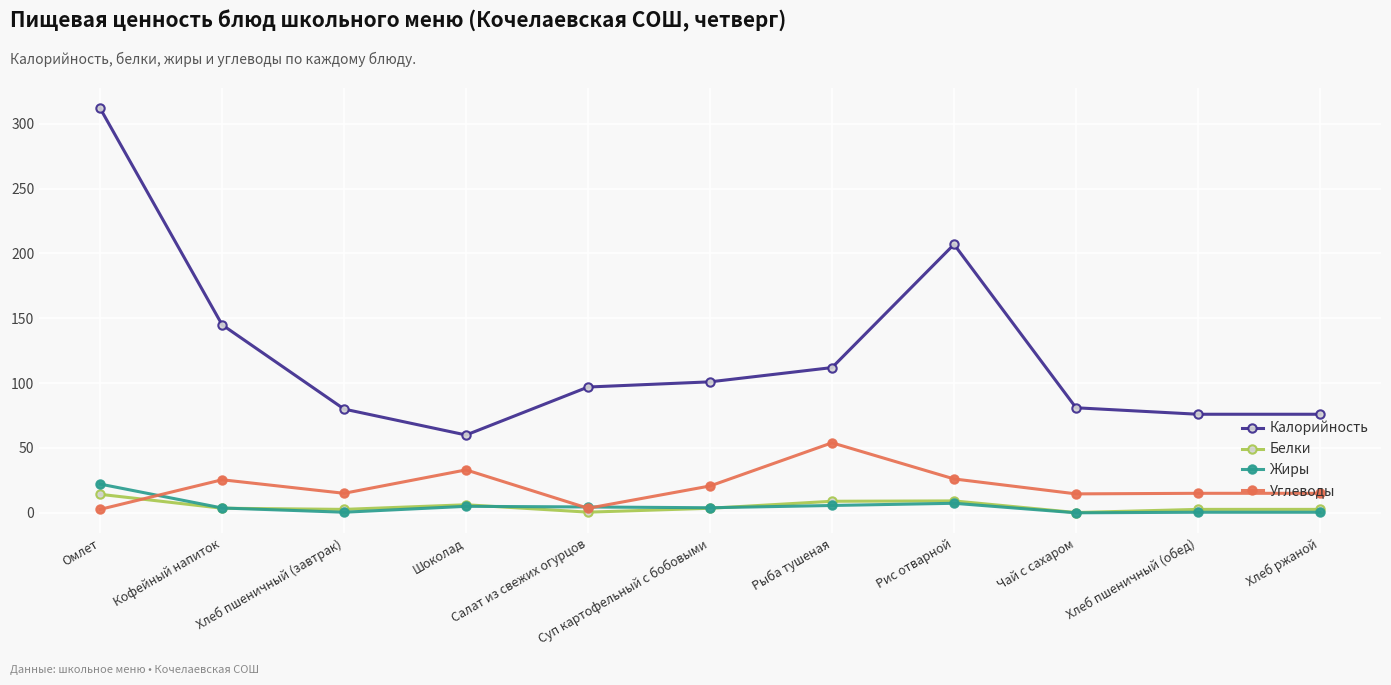

What position from the left is Рыба тушеная?

7